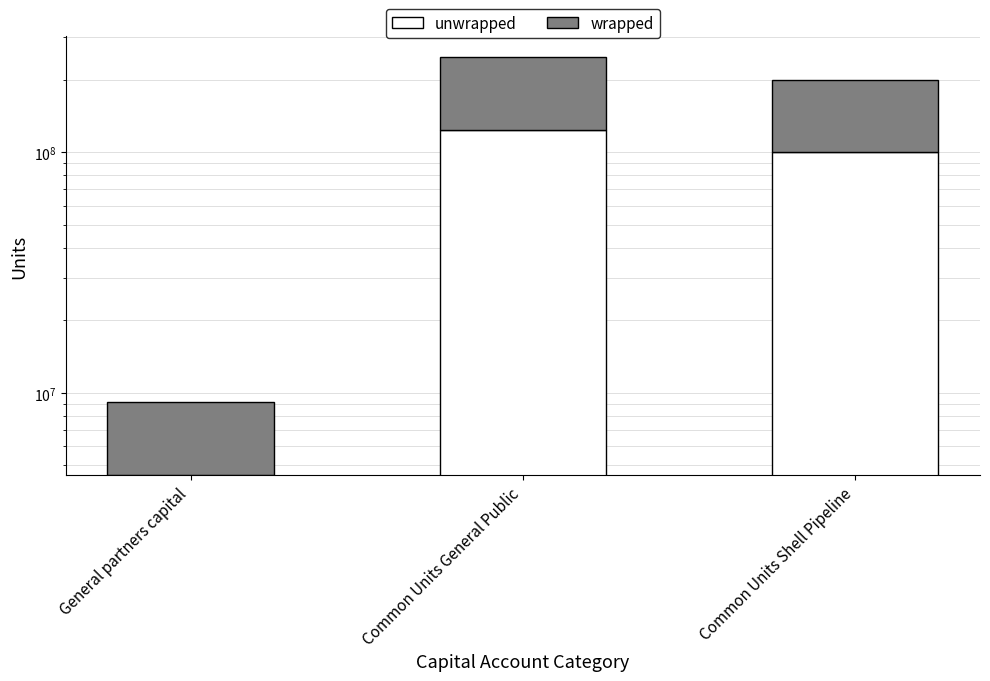

Between General partners capital and Common Units Shell Pipeline, which is larger?

Common Units Shell Pipeline